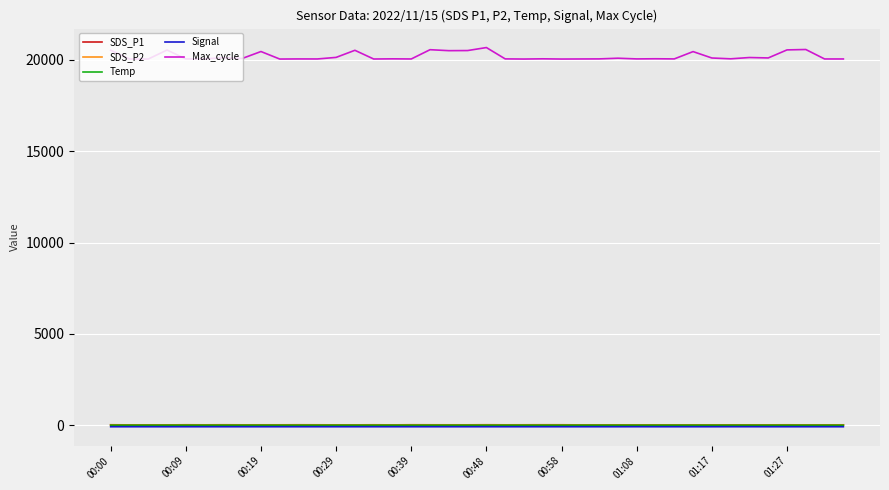

True or false: SDS_P1 and Max_cycle intersect in this chart.

False